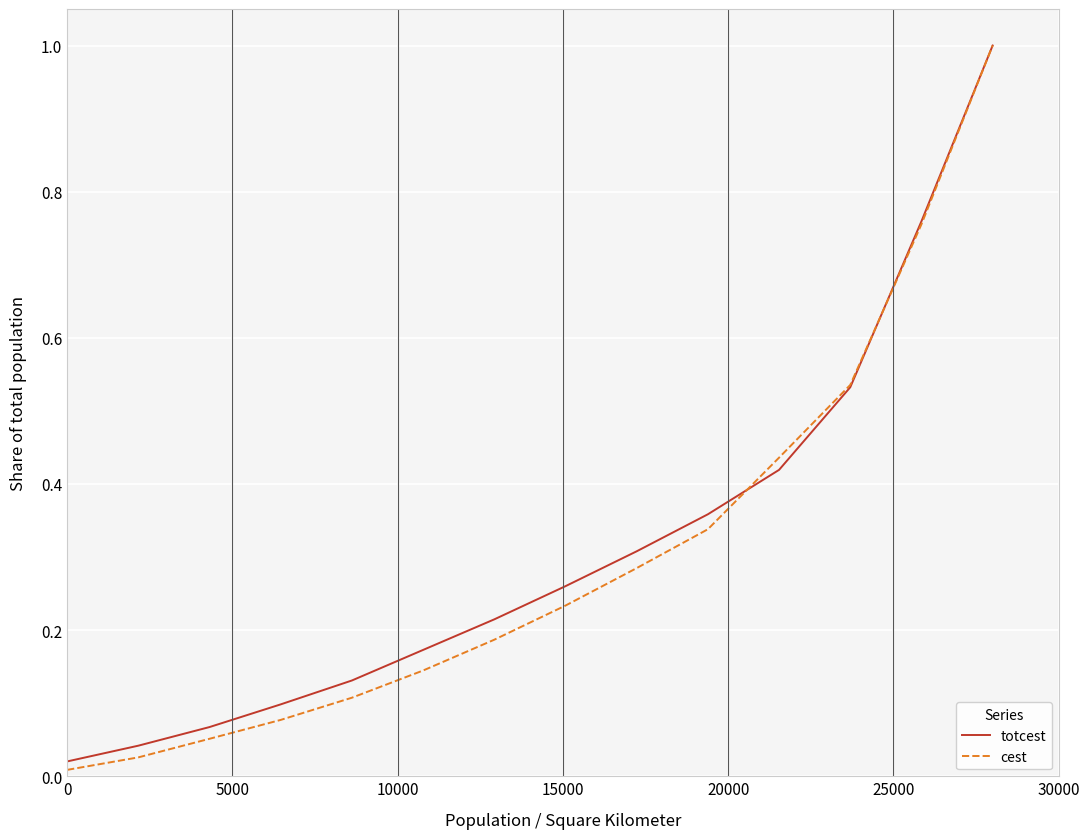

What is the maximum value shown in the chart?

1.0